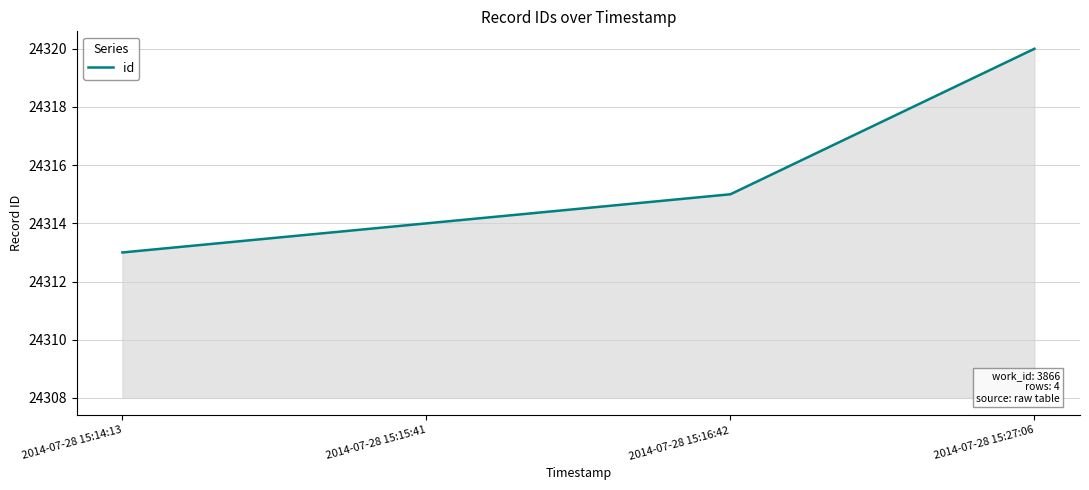

At which category does the chart reach its minimum across all series?

2014-07-28 15:14:13